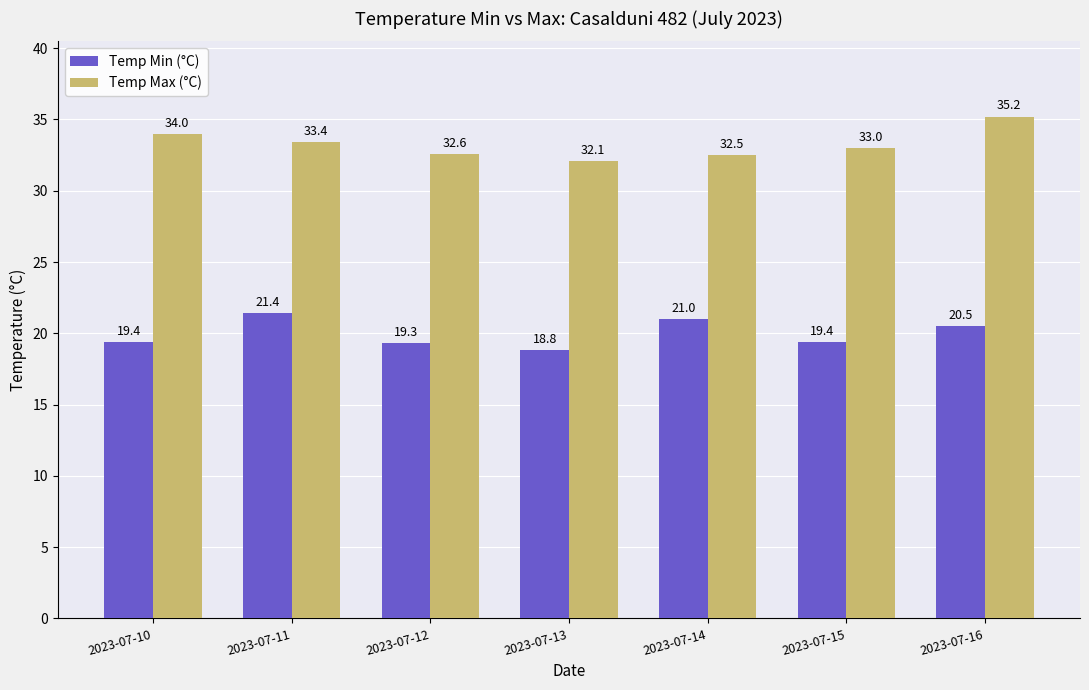

Which series has the largest range (max minus min)?

Temp Max (°C)